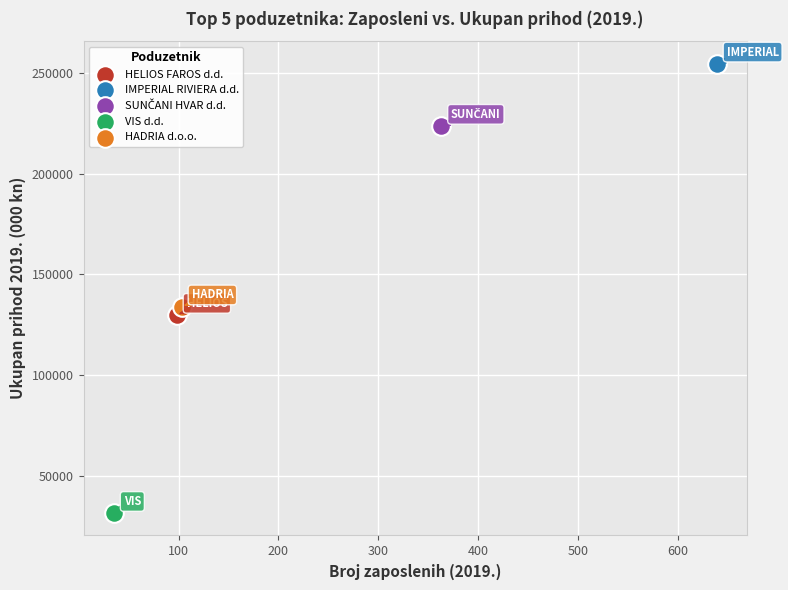

Which series contains the lowest Y value?

VIS d.d.